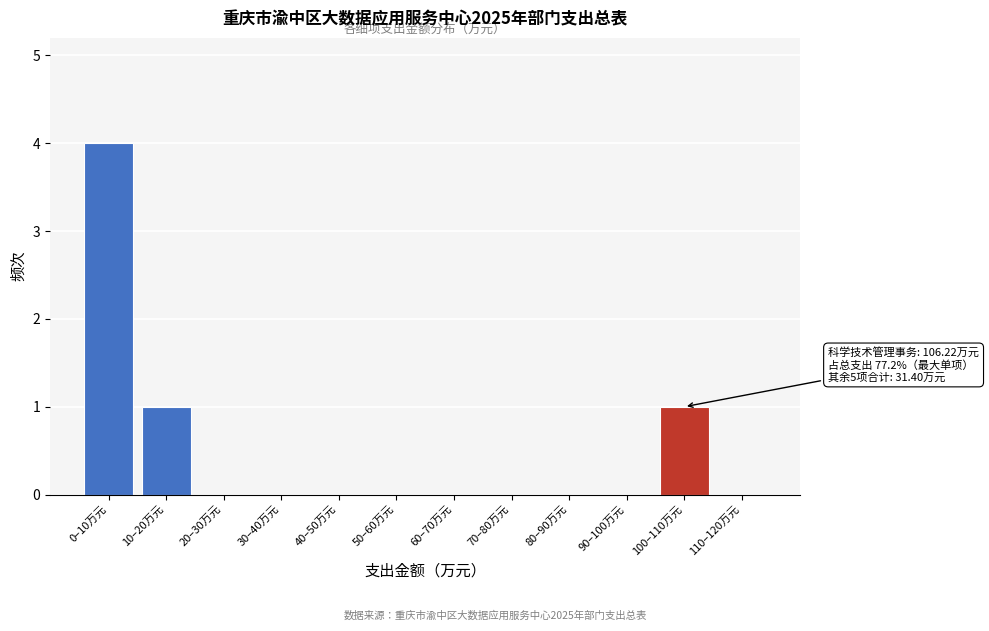

Reading left to right, extract all data points from this chart.

0–10万元=4	10–20万元=1	20–30万元=0	30–40万元=0	40–50万元=0	50–60万元=0	60–70万元=0	70–80万元=0	80–90万元=0	90–100万元=0	100–110万元=1	110–120万元=0